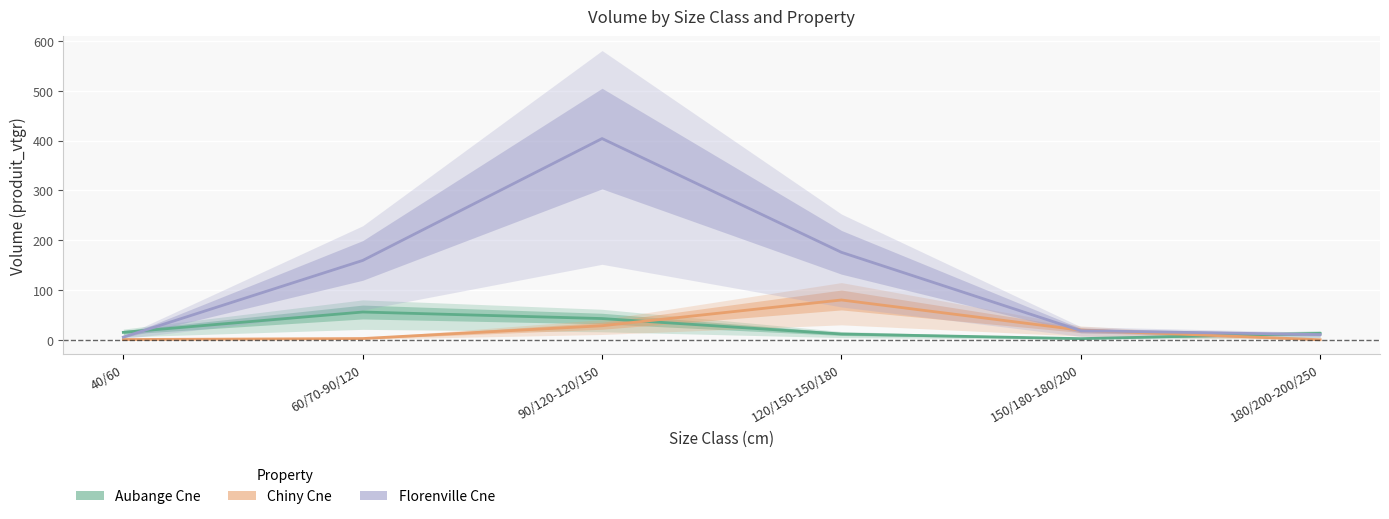

What is the approximate value of Chiny Cne at 40/60?

0.4